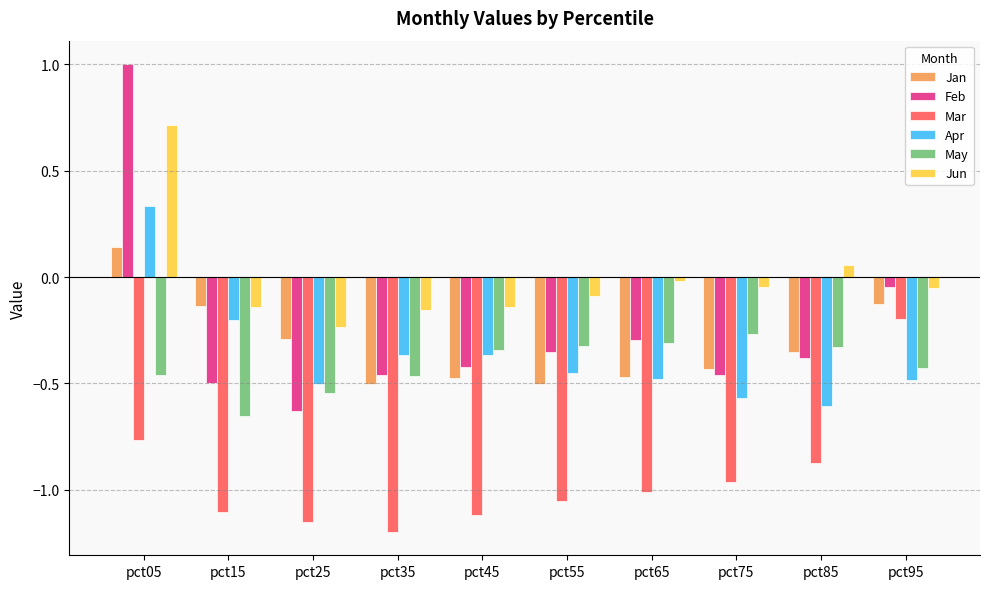

Between pct25 and pct85, which series saw the biggest shift?

Jun